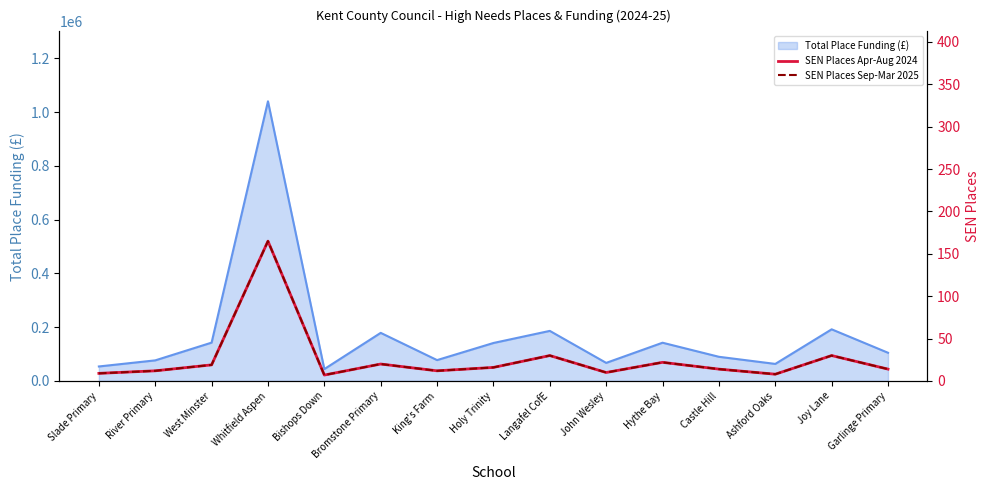

Which label corresponds to the smallest value in the chart?

Bishops Down